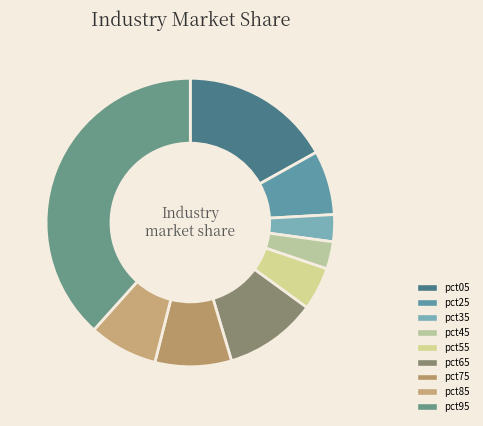

Count the number of slices in the pie.

9